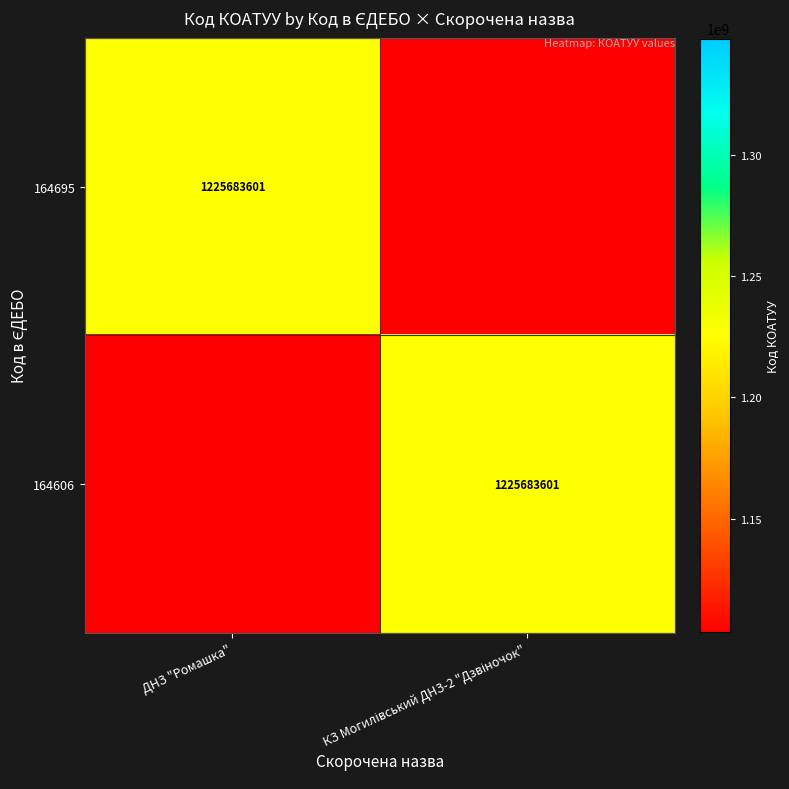

The 164695 series shows 304510078 at ДНЗ "Ромашка". True or false?

False